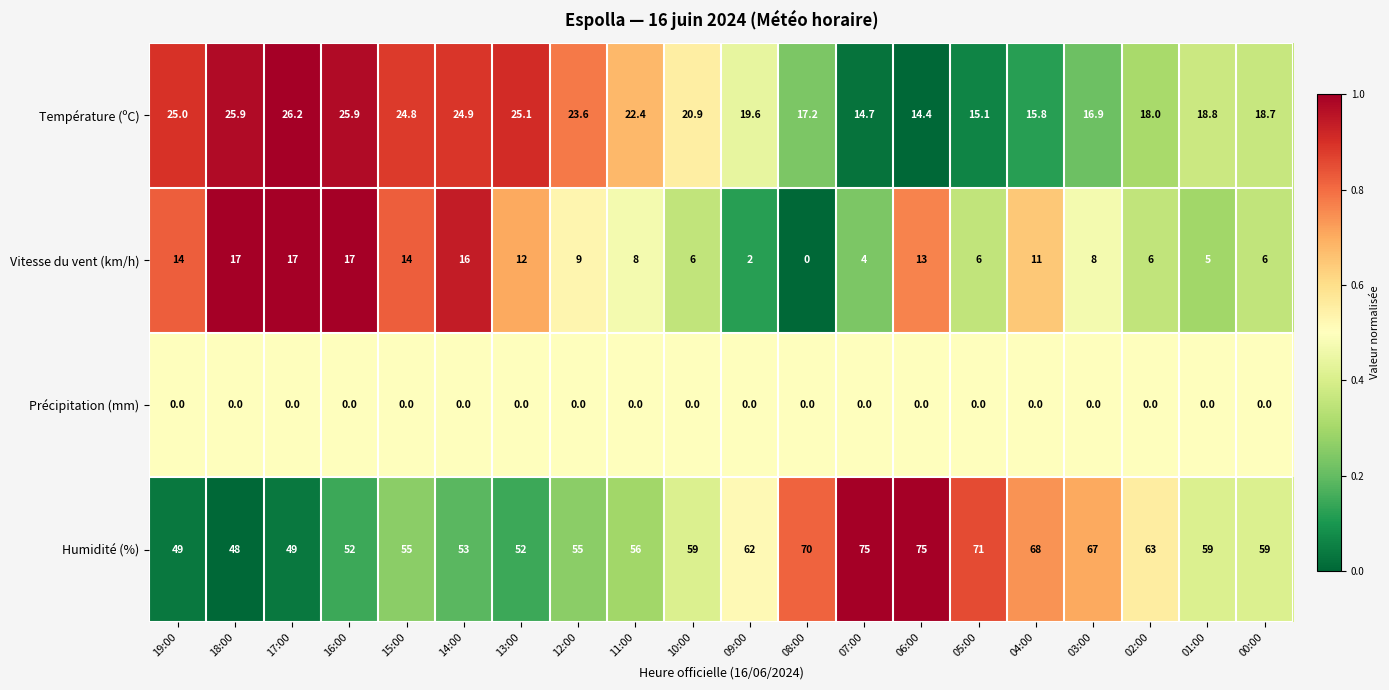

Between 02:00 and 01:00, which series saw the biggest shift?

Humidité (%)